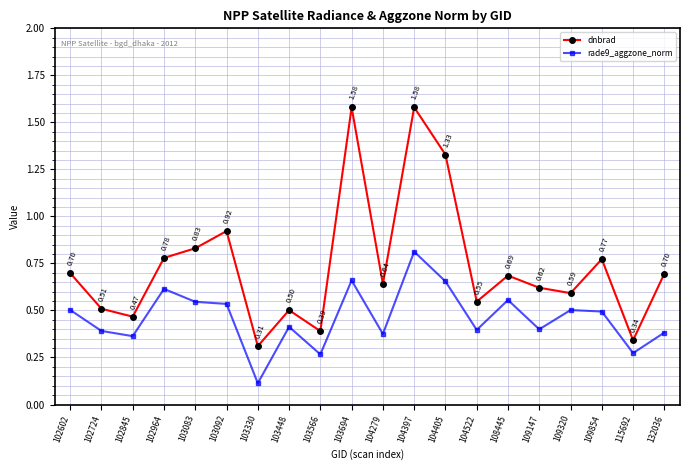

At 109320, list the series in order from largest to smallest.

dnbrad, rade9_aggzone_norm